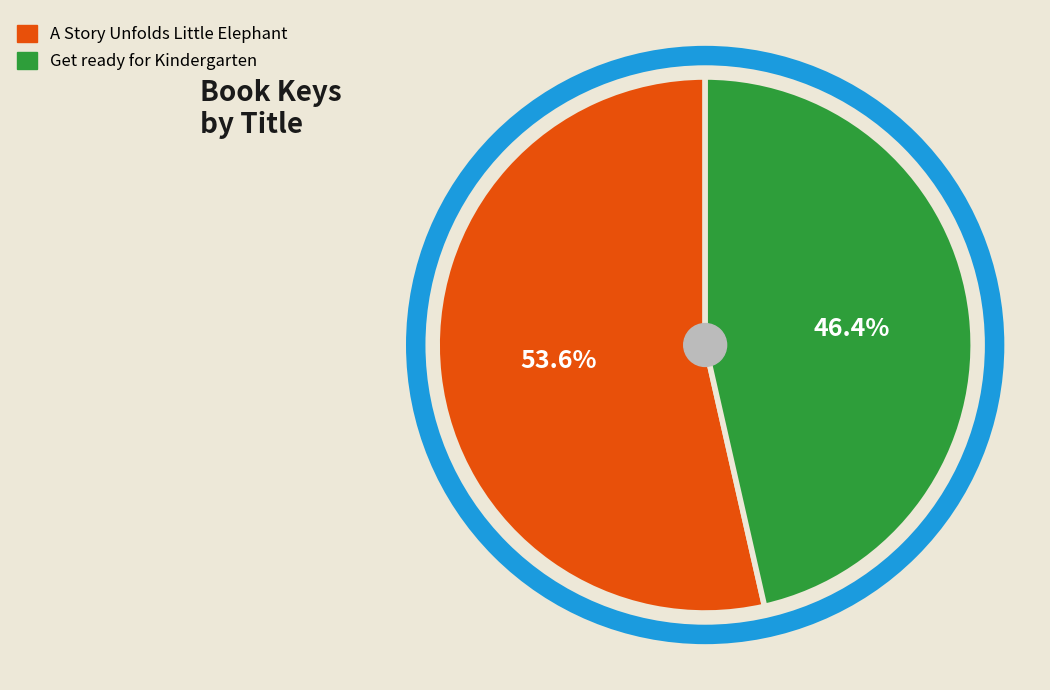

Which category has the smallest portion of the pie?

Get ready for Kindergarten